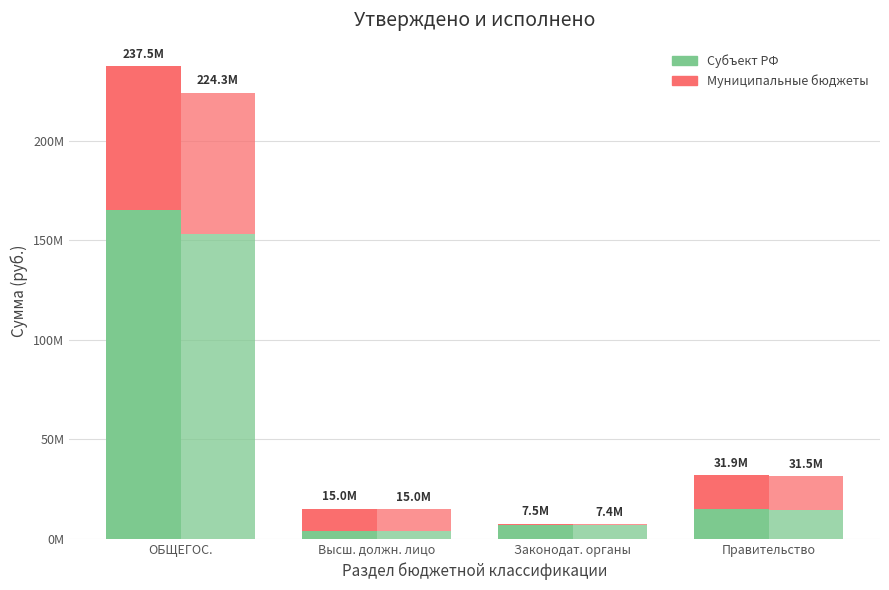

Reading right to left, what are all the values shown in this chart?

Утверждено (субъект РФ): 15003071.0	6917652.6	3925550.3	165451068.9
Утверждено (муниц. бюджеты): 16897859.6	596525.0	11064150.4	72050772.1
Исполнено (субъект РФ): 14637922.1	6917652.6	3925550.3	153262199.6
Исполнено (муниц. бюджеты): 16853727.9	528577.3	11037950.1	71024415.0